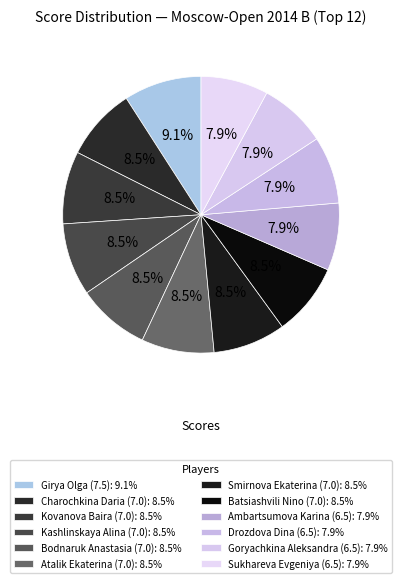

Which category has the biggest portion of the pie?

Girya Olga (7.5)